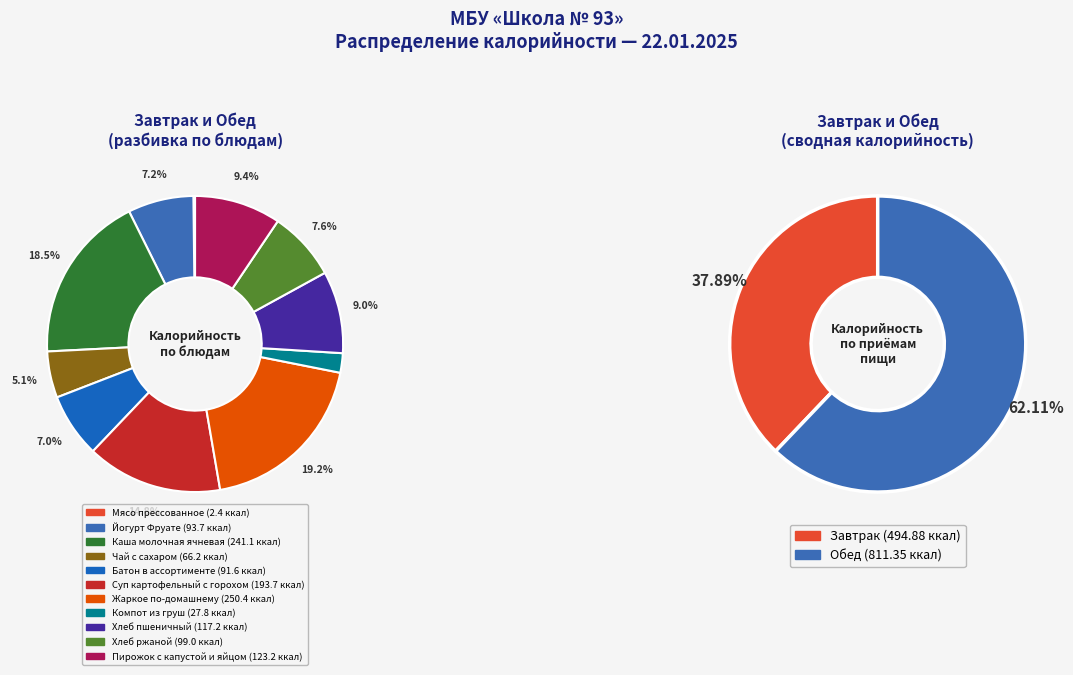

Is there a majority slice in this chart?

No